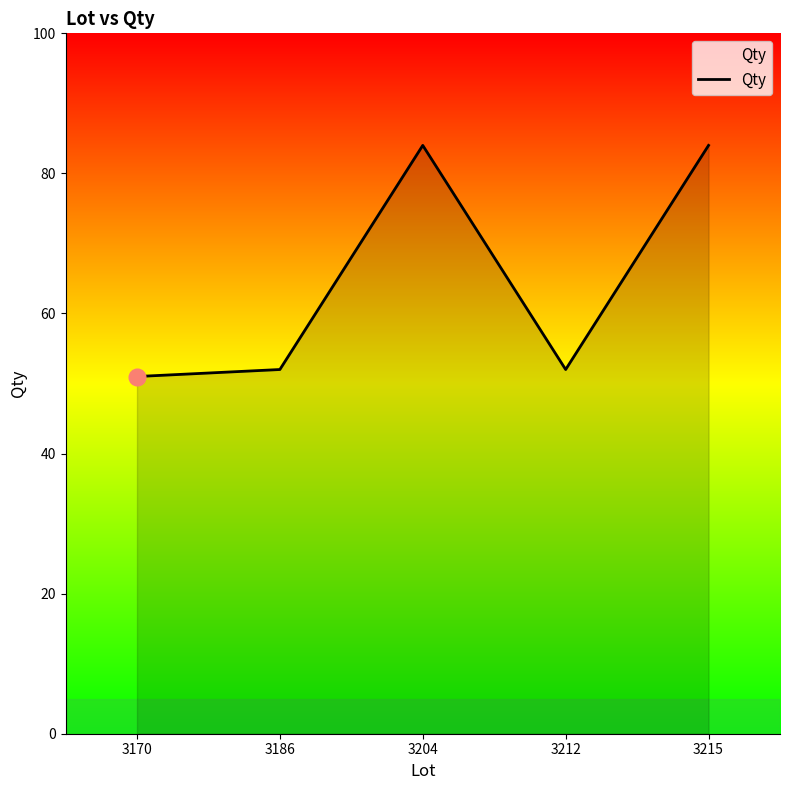

Reading left to right, transcribe all the data shown in this chart.

51	52	84	52	84